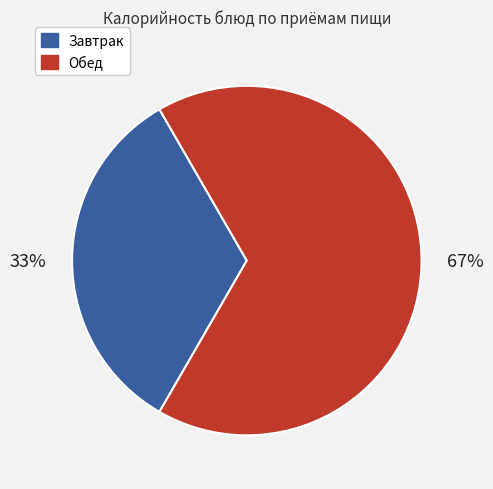

Does any single category account for the majority?

Yes